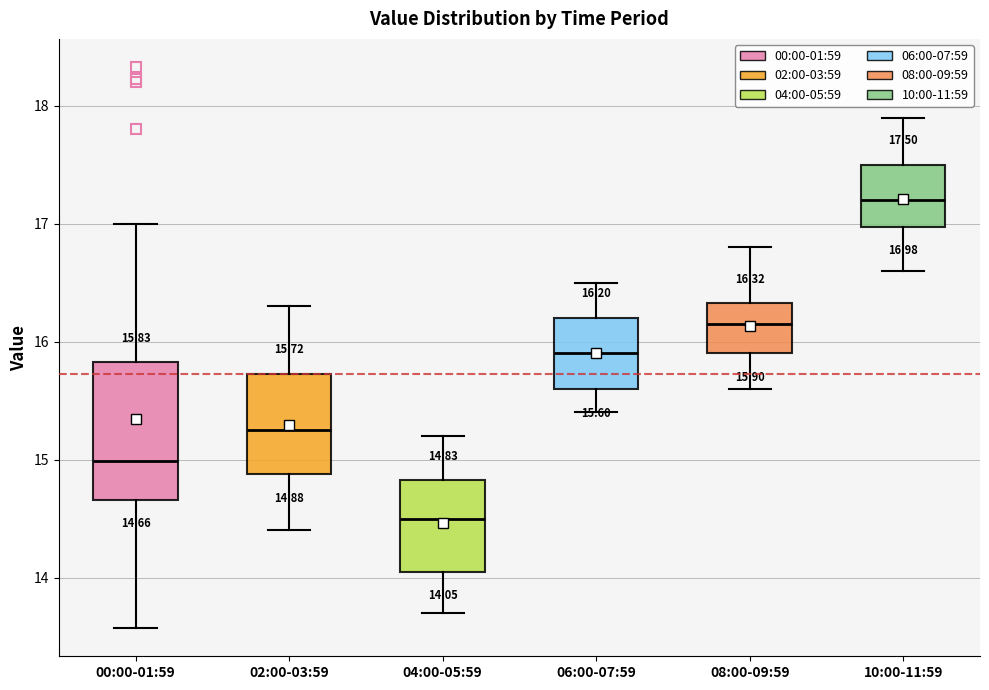

Which box's median line is the highest?

10:00-11:59